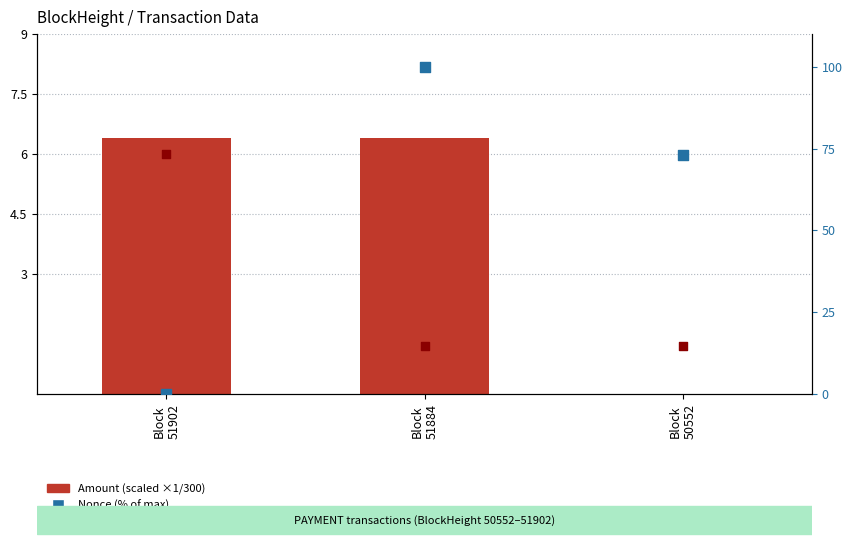

Which series has the largest total across all categories?

Nonce (% of max)